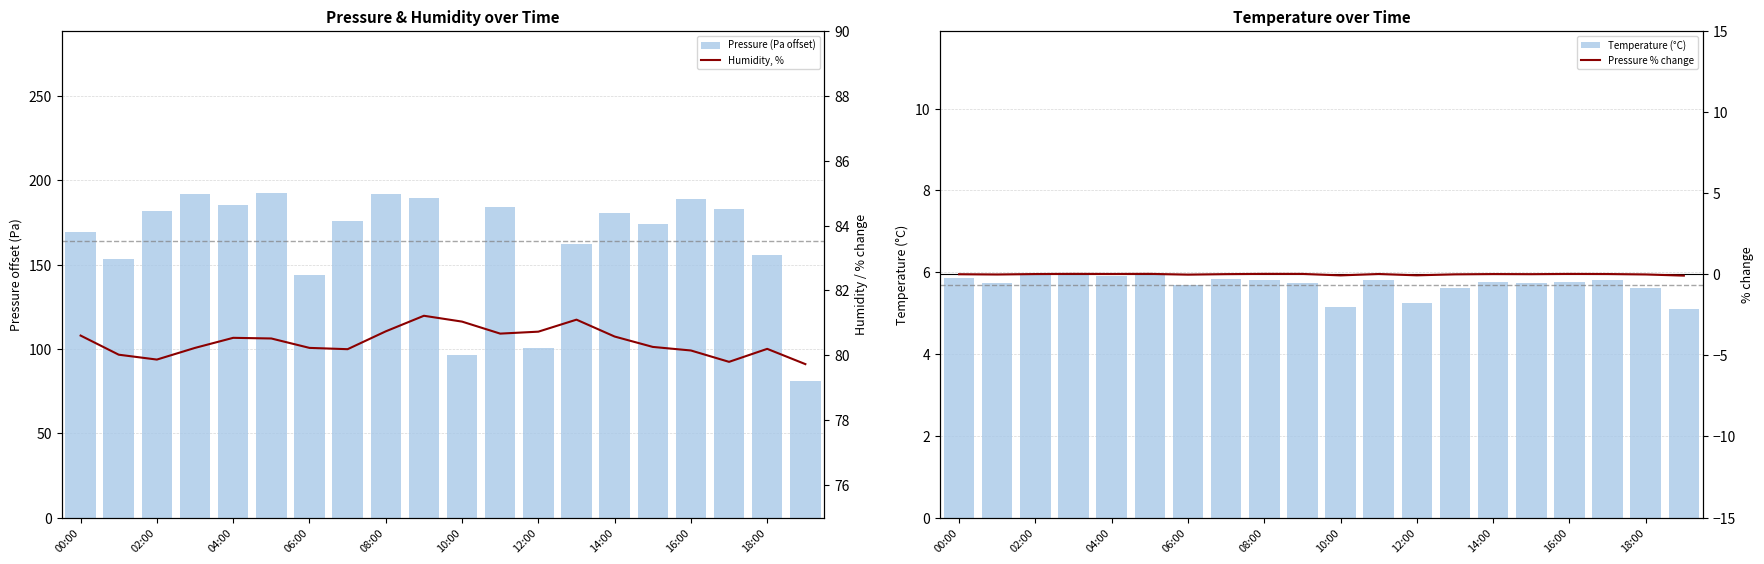

Which series has the widest spread of values?

Pressure (Pa offset)